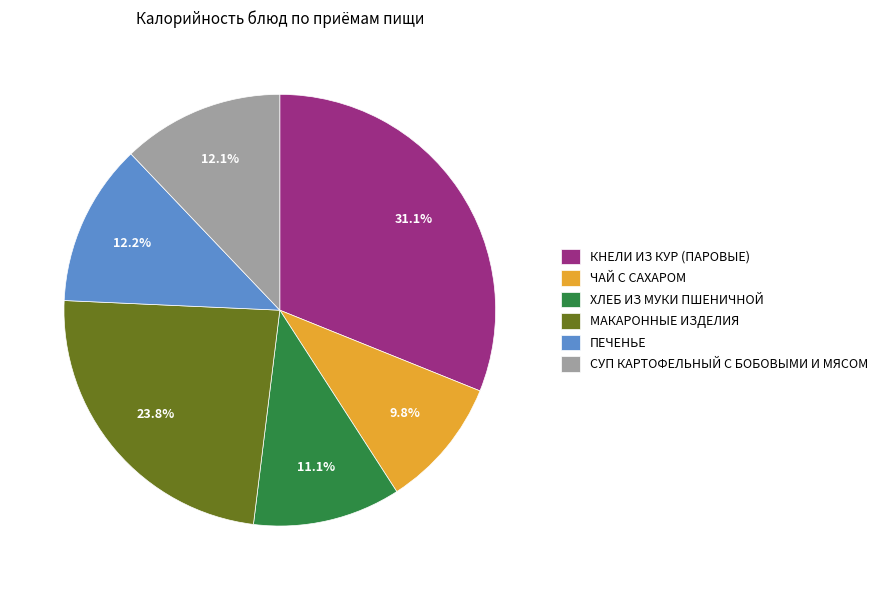

Count the number of slices in the pie.

6